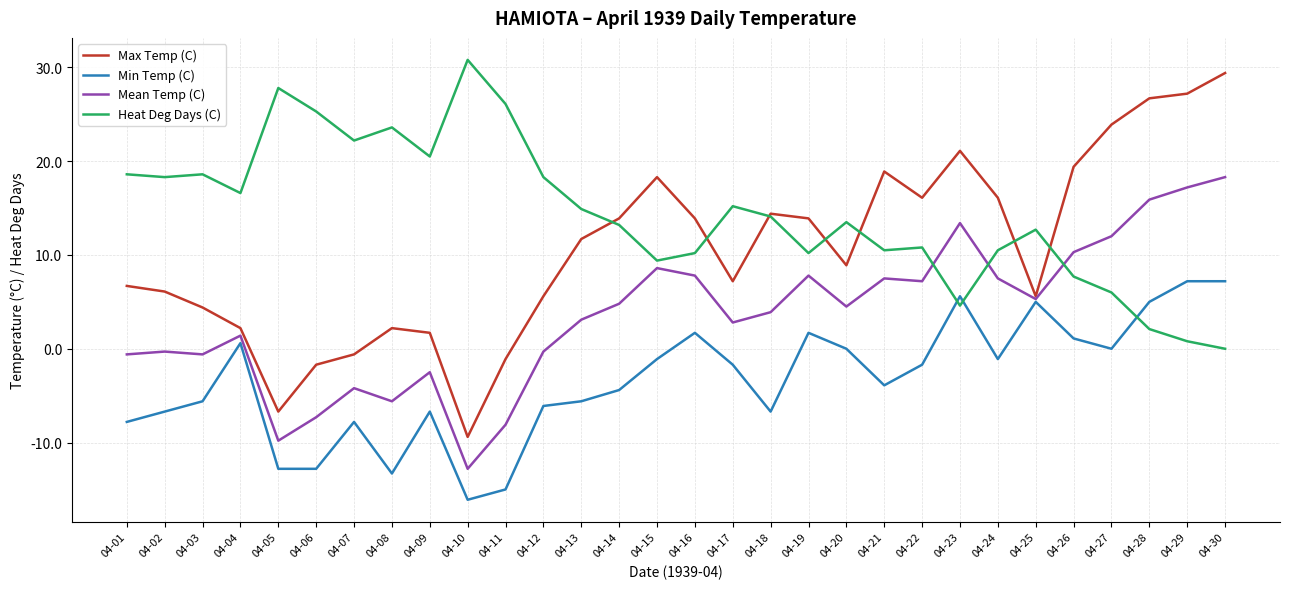

How many lines are shown in the chart?

4